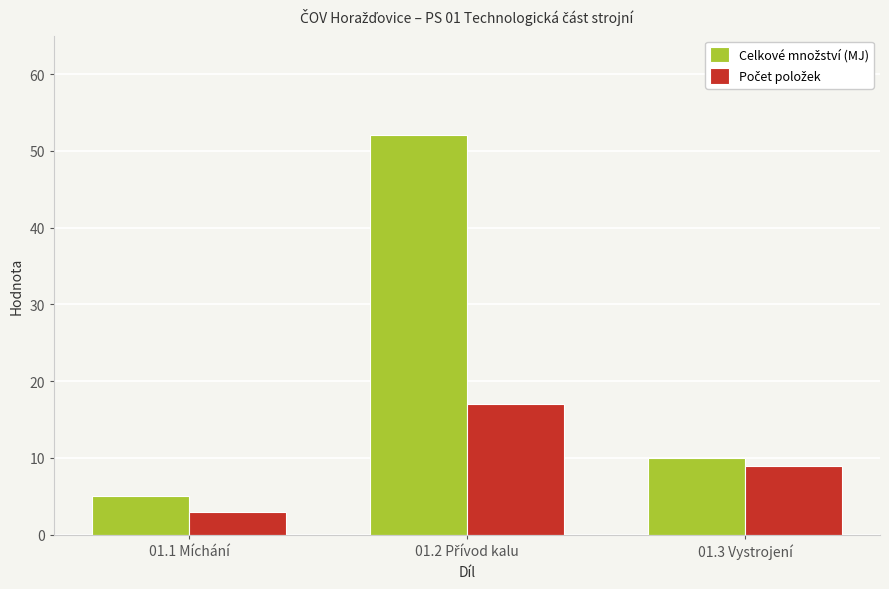

What is the maximum value shown in the chart?

52